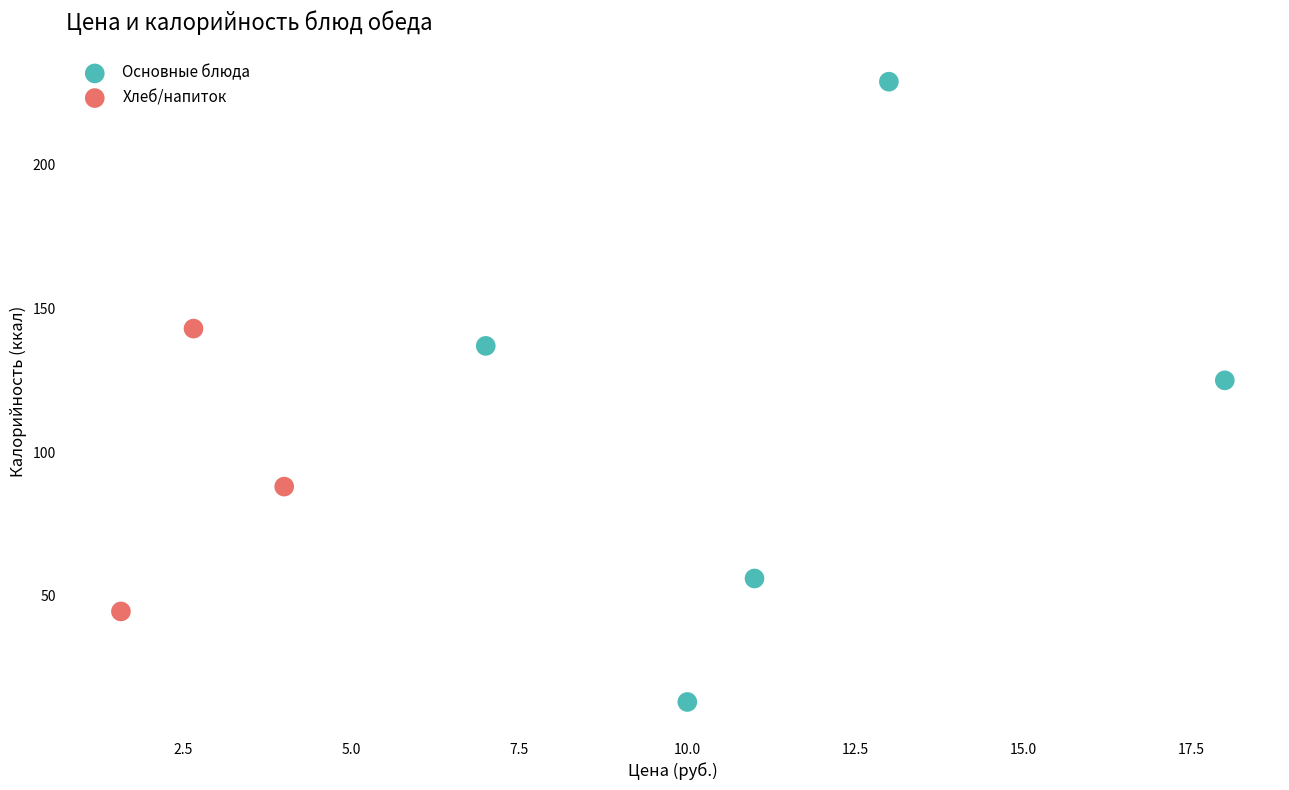

Which series reaches the maximum Y coordinate?

Основные блюда